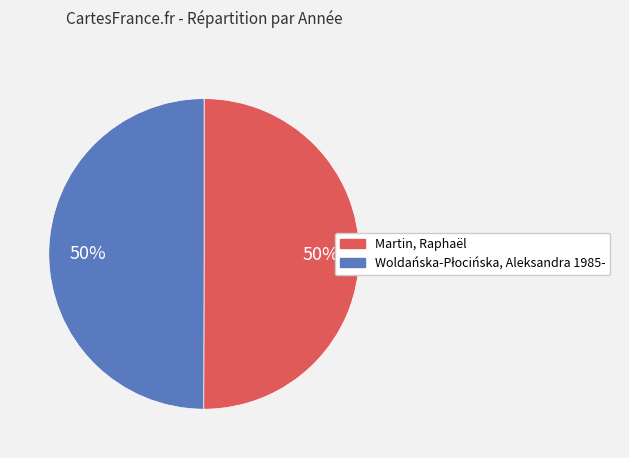

To the nearest percent, what is the average slice percentage?

50%